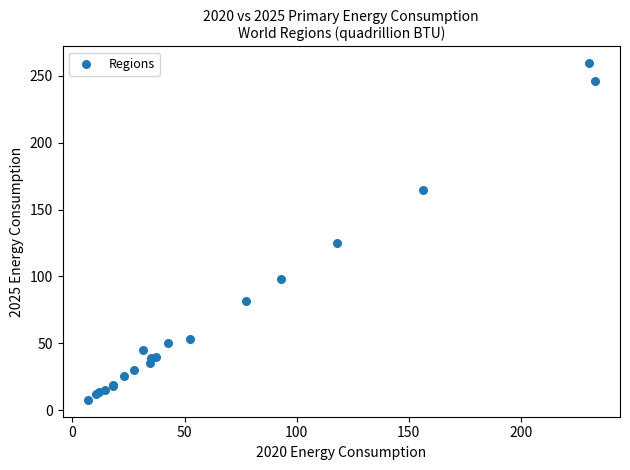

What Y value in the scatter plot is closest to 133?

125.3